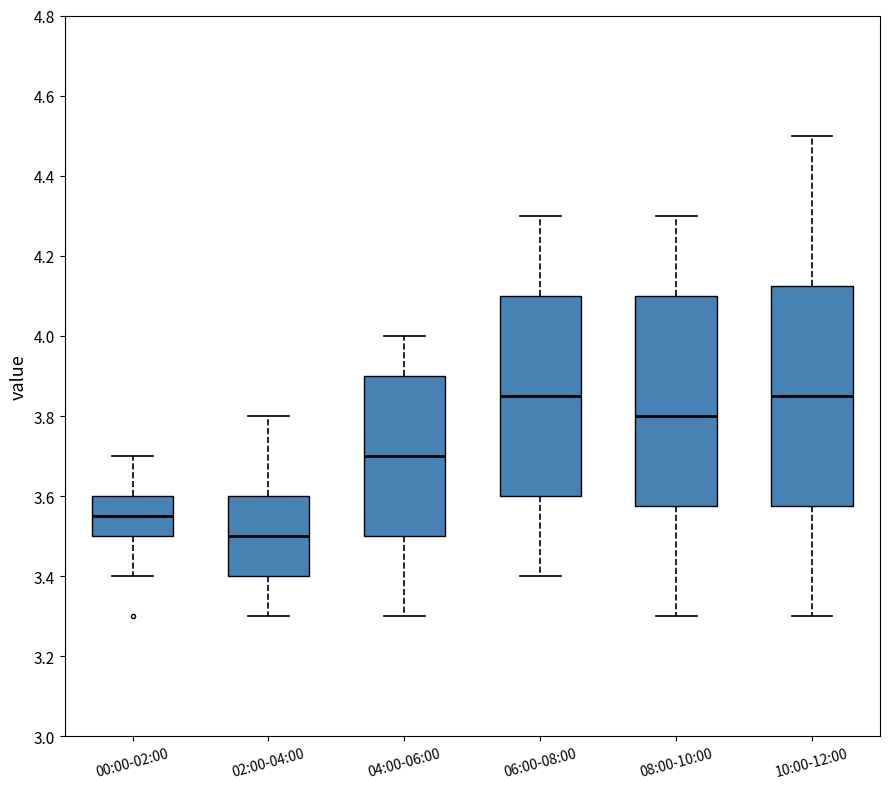

Reading left to right, transcribe this box plot: for each box, give where its median line is, the range the box spans, and where its two whiskers end, as read against the y-axis. The values are not printed on the chart, so give them approximately, as read against the axis.

00:00-02:00: median 3.56, box 3.50 to 3.60, whiskers 3.40 to 3.70
02:00-04:00: median 3.50, box 3.40 to 3.60, whiskers 3.30 to 3.80
04:00-06:00: median 3.70, box 3.50 to 3.90, whiskers 3.30 to 4.00
06:00-08:00: median 3.86, box 3.60 to 4.10, whiskers 3.40 to 4.30
08:00-10:00: median 3.80, box 3.58 to 4.10, whiskers 3.30 to 4.30
10:00-12:00: median 3.86, box 3.58 to 4.12, whiskers 3.30 to 4.50